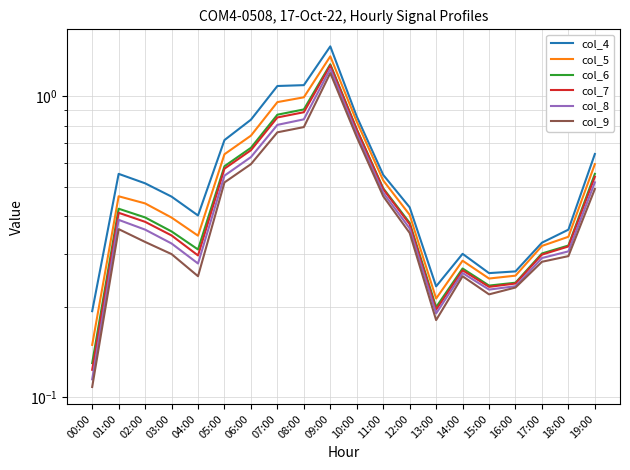

Reading left to right, what are all the values shown in this chart?

col_4: 00:00=0.2	01:00=0.6	02:00=0.5	03:00=0.5	04:00=0.4	05:00=0.7	06:00=0.8	07:00=1.1	08:00=1.1	09:00=1.5	10:00=0.9	11:00=0.5	12:00=0.4	13:00=0.2	14:00=0.3	15:00=0.3	16:00=0.3	17:00=0.3	18:00=0.4	19:00=0.6
col_5: 00:00=0.1	01:00=0.5	02:00=0.4	03:00=0.4	04:00=0.3	05:00=0.6	06:00=0.7	07:00=1.0	08:00=1.0	09:00=1.4	10:00=0.8	11:00=0.5	12:00=0.4	13:00=0.2	14:00=0.3	15:00=0.2	16:00=0.3	17:00=0.3	18:00=0.3	19:00=0.6
col_6: 00:00=0.1	01:00=0.4	02:00=0.4	03:00=0.4	04:00=0.3	05:00=0.6	06:00=0.7	07:00=0.9	08:00=0.9	09:00=1.3	10:00=0.8	11:00=0.5	12:00=0.4	13:00=0.2	14:00=0.3	15:00=0.2	16:00=0.2	17:00=0.3	18:00=0.3	19:00=0.6
col_7: 00:00=0.1	01:00=0.4	02:00=0.4	03:00=0.3	04:00=0.3	05:00=0.6	06:00=0.7	07:00=0.9	08:00=0.9	09:00=1.3	10:00=0.8	11:00=0.5	12:00=0.4	13:00=0.2	14:00=0.3	15:00=0.2	16:00=0.2	17:00=0.3	18:00=0.3	19:00=0.5
col_8: 00:00=0.1	01:00=0.4	02:00=0.4	03:00=0.3	04:00=0.3	05:00=0.5	06:00=0.6	07:00=0.8	08:00=0.8	09:00=1.2	10:00=0.8	11:00=0.5	12:00=0.4	13:00=0.2	14:00=0.3	15:00=0.2	16:00=0.2	17:00=0.3	18:00=0.3	19:00=0.5
col_9: 00:00=0.1	01:00=0.4	02:00=0.3	03:00=0.3	04:00=0.3	05:00=0.5	06:00=0.6	07:00=0.8	08:00=0.8	09:00=1.2	10:00=0.7	11:00=0.5	12:00=0.4	13:00=0.2	14:00=0.3	15:00=0.2	16:00=0.2	17:00=0.3	18:00=0.3	19:00=0.5